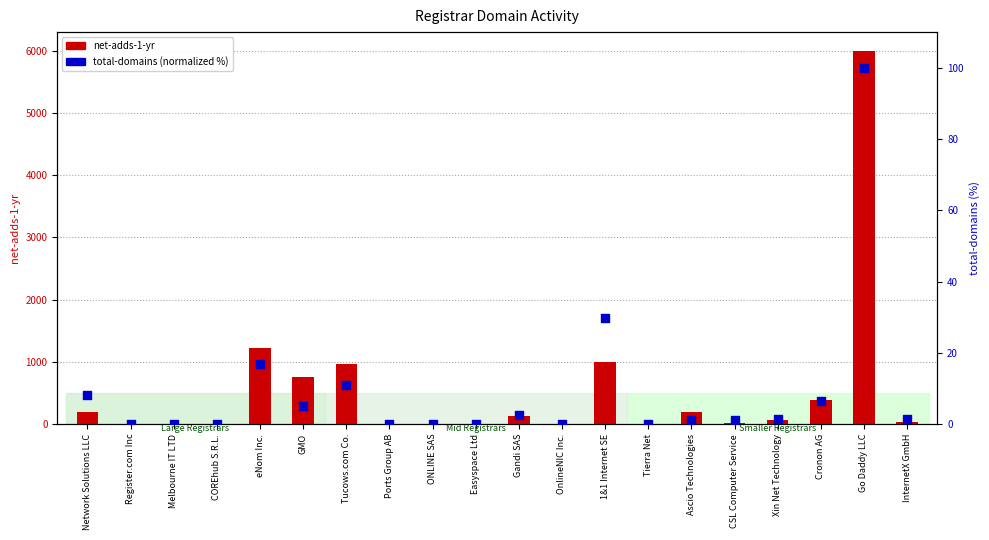

Which series has the largest total across all categories?

net-adds-1-yr